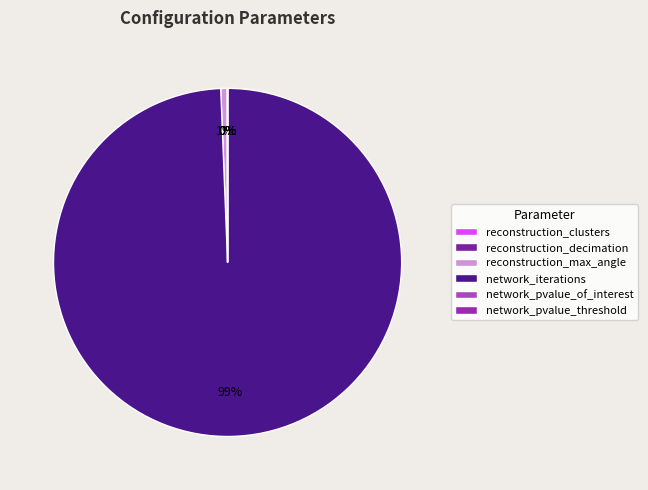

Count the number of slices in the pie.

6